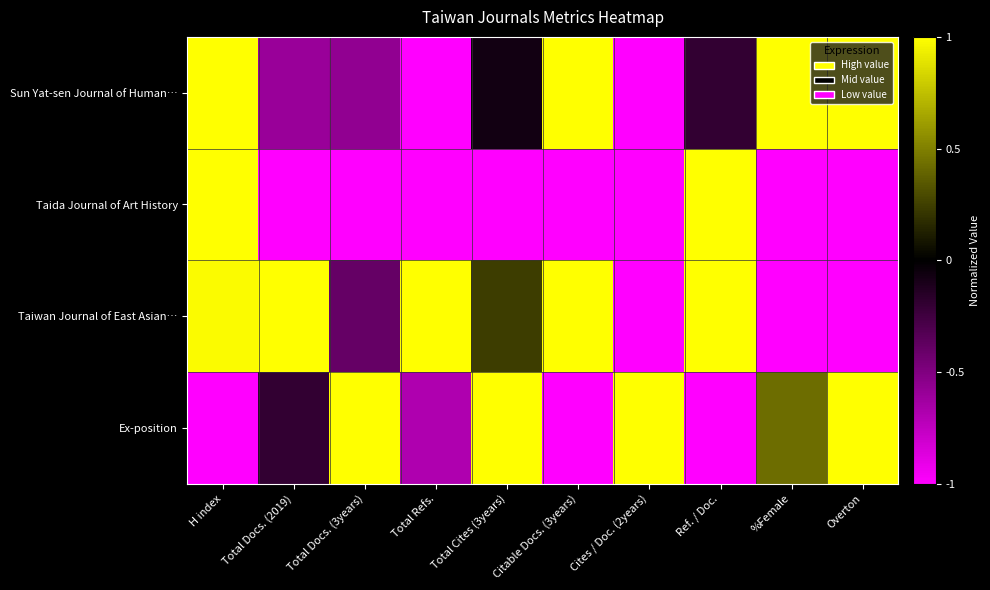

Reading right to left, extract all data points from this chart.

Sun Yat-sen Journal of Human…: Overton=1.0	%Female=1.0	Ref. / Doc.=-0.2	Cites / Doc. (2years)=-1.0	Citable Docs. (3years)=1.0	Total Cites (3years)=-0.1	Total Refs.=-1.0	Total Docs. (3years)=-0.6	Total Docs. (2019)=-0.6	H index=1.0
Taida Journal of Art History: Overton=-1.0	%Female=-1.0	Ref. / Doc.=1.0	Cites / Doc. (2years)=-1.0	Citable Docs. (3years)=-1.0	Total Cites (3years)=-1.0	Total Refs.=-1.0	Total Docs. (3years)=-1.0	Total Docs. (2019)=-1.0	H index=1.0
Taiwan Journal of East Asian…: Overton=-1.0	%Female=-1.0	Ref. / Doc.=1.0	Cites / Doc. (2years)=-1.0	Citable Docs. (3years)=1.0	Total Cites (3years)=0.2	Total Refs.=1.0	Total Docs. (3years)=-0.4	Total Docs. (2019)=1.0	H index=1.0
Ex-position: Overton=1.0	%Female=0.4	Ref. / Doc.=-1.0	Cites / Doc. (2years)=1.0	Citable Docs. (3years)=-1.0	Total Cites (3years)=1.0	Total Refs.=-0.7	Total Docs. (3years)=1.0	Total Docs. (2019)=-0.2	H index=-1.0